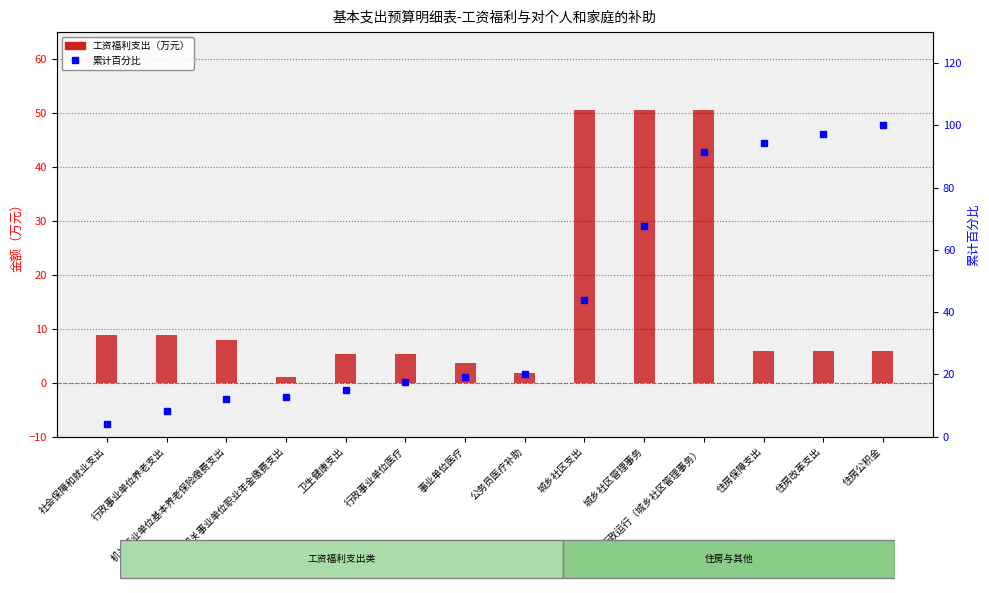

What is the difference between the second highest and second lowest values in the 累计百分比 series?

88.8